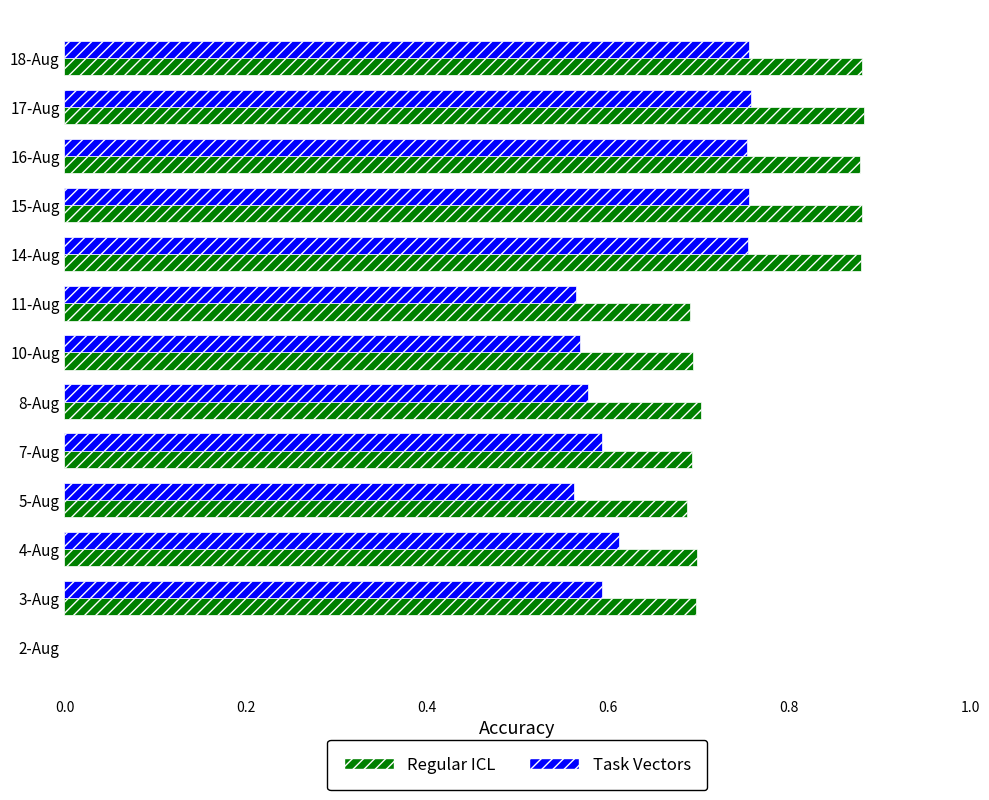

Which series has the largest total across all categories?

Regular ICL